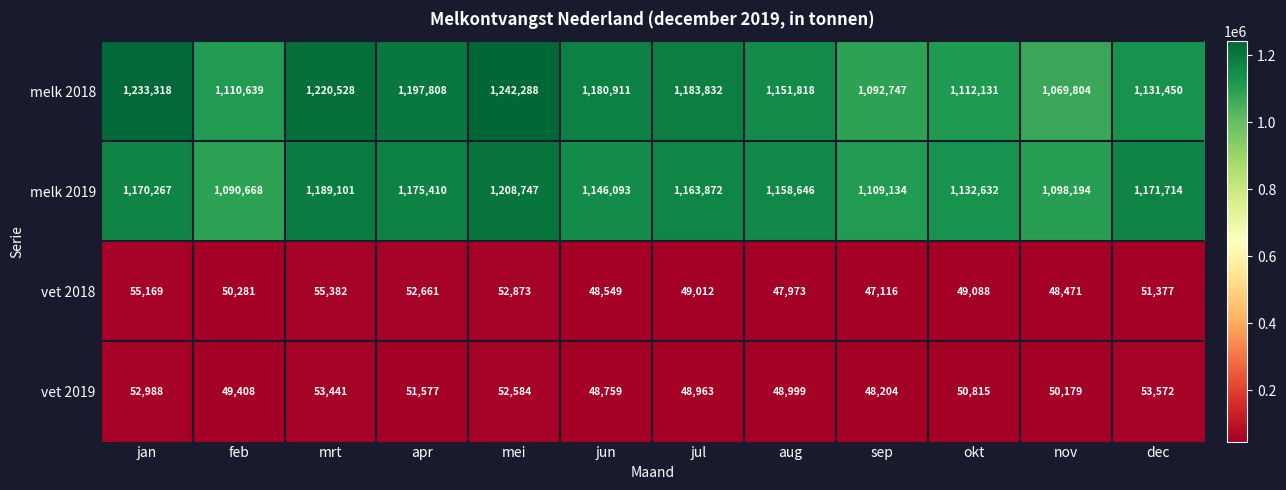

Where is melk 2019 nearest to the value 1149707?

jun